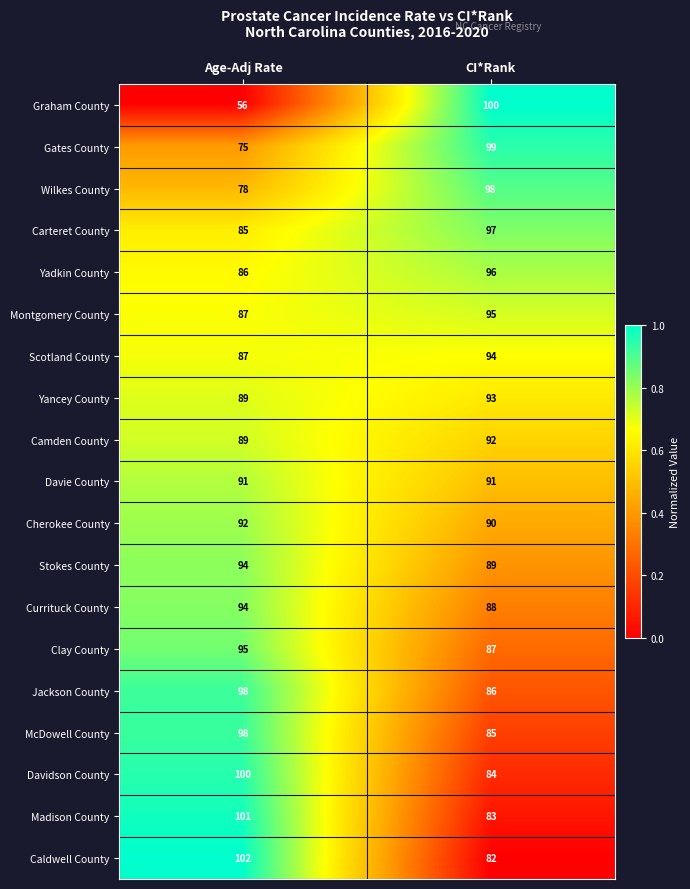

What is the total value across all series at CI*Rank?

1729